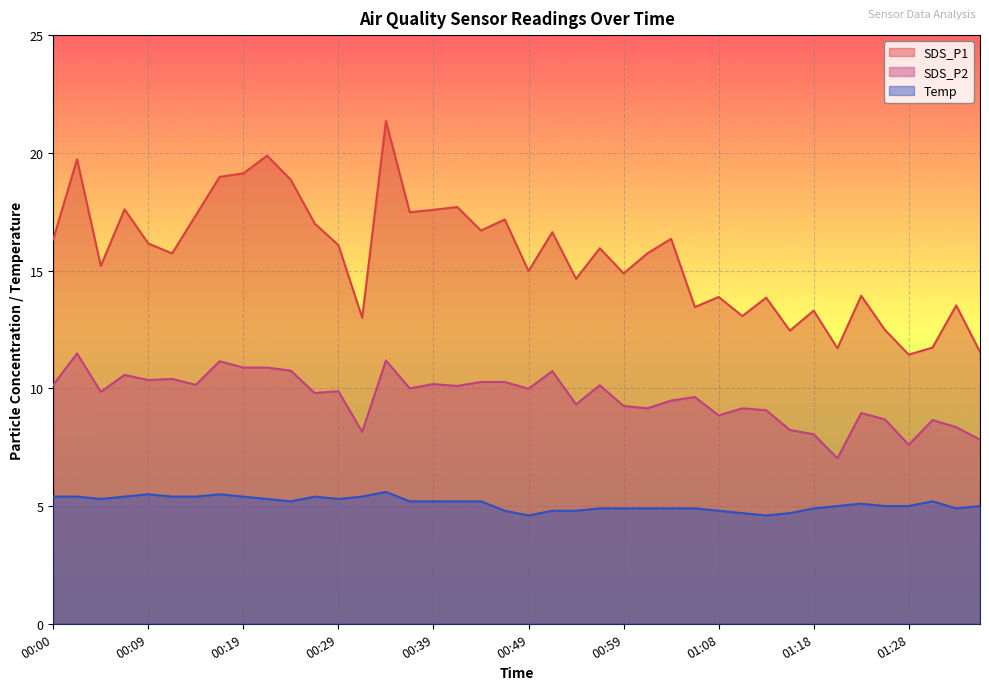

Which series changed the most between 00:59 and 01:01?

SDS_P1